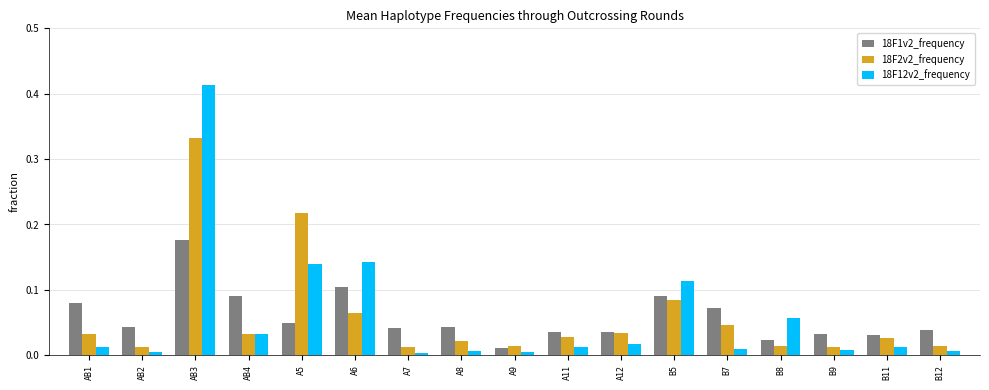

At B12, list the series in order from largest to smallest.

18F1v2_frequency, 18F2v2_frequency, 18F12v2_frequency